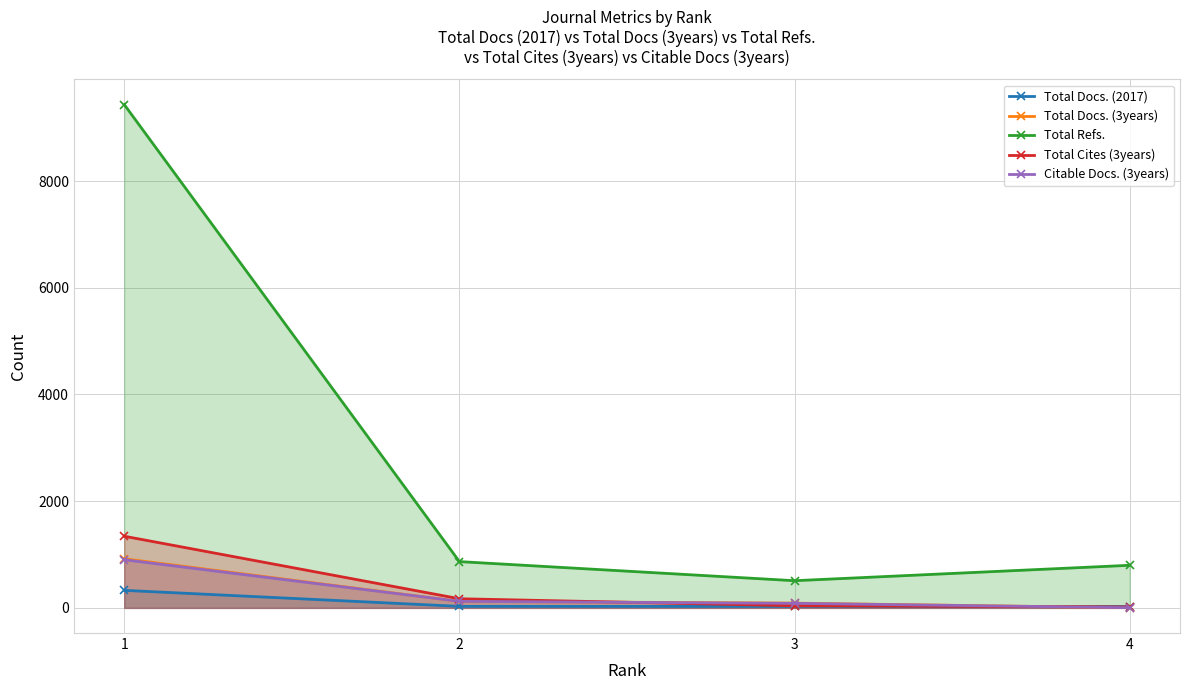

True or false: Total Docs. (3years) has a value of 196 at 2.

False